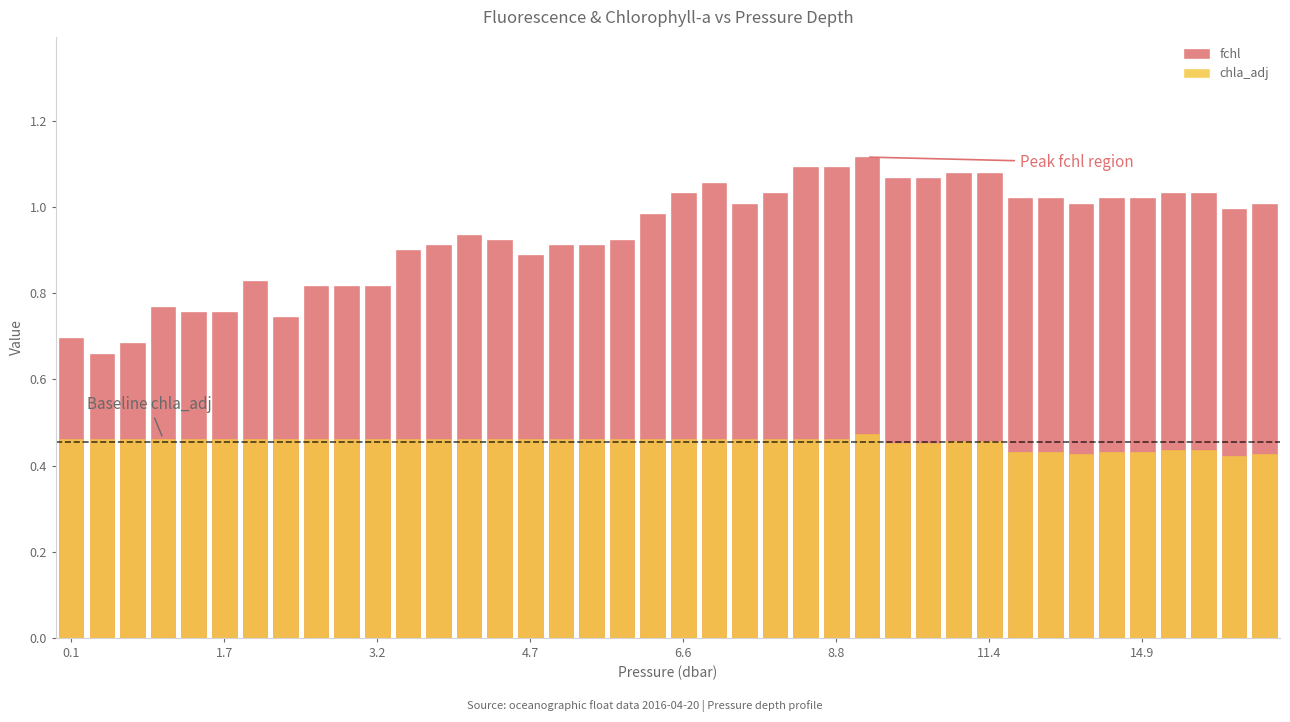

How many bars are there in total?

80